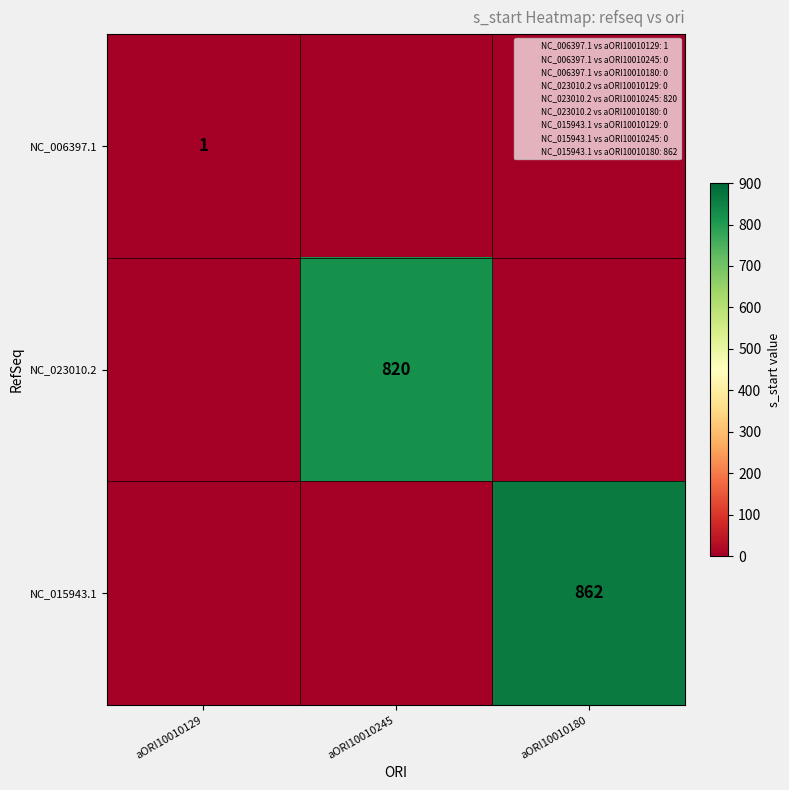

Which category has the lowest value across all series?

aORI10010245